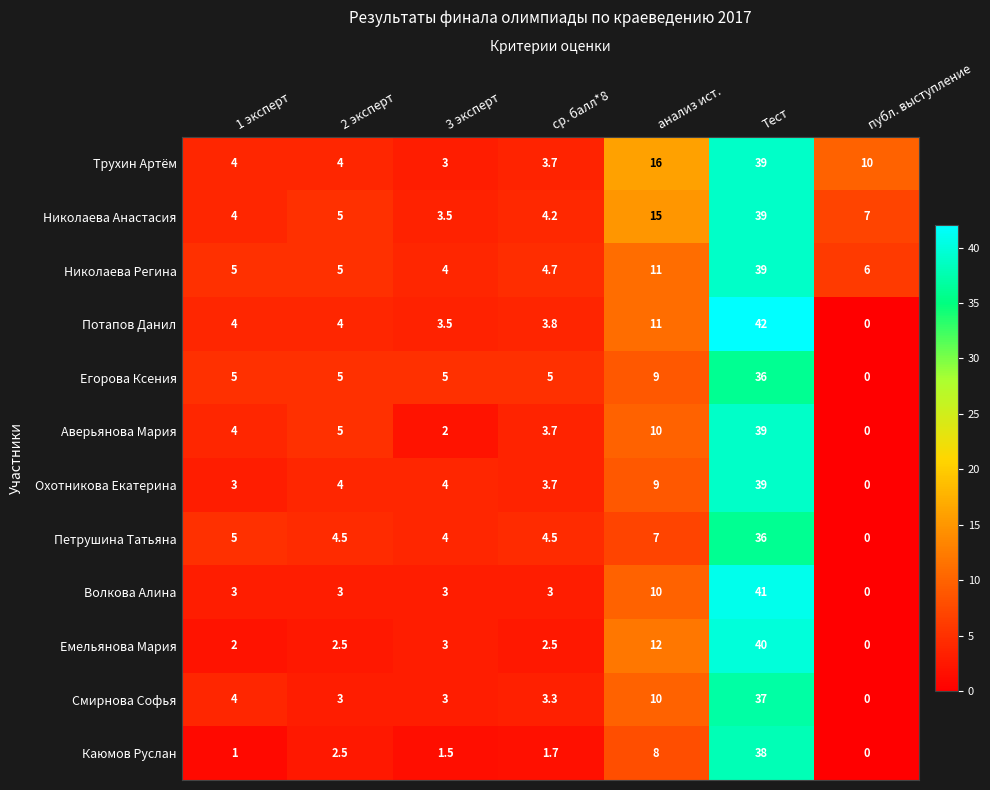

What is the average value of the Охотникова Екатерина series?

9.0